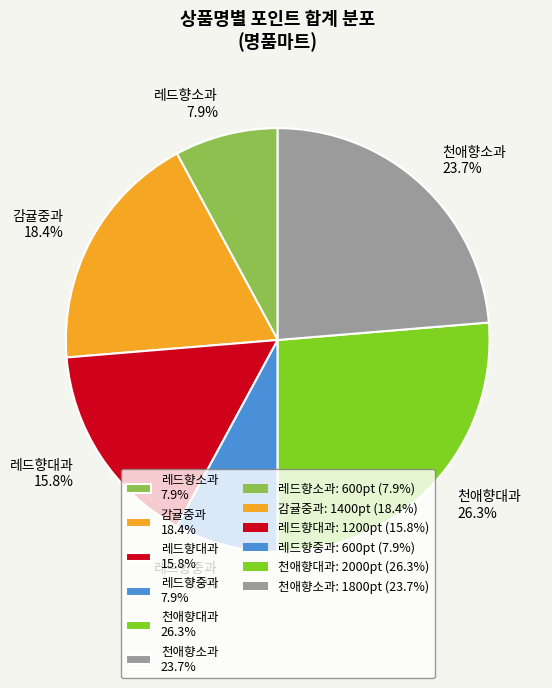

Which category has the biggest portion of the pie?

천애향대과 26.3%